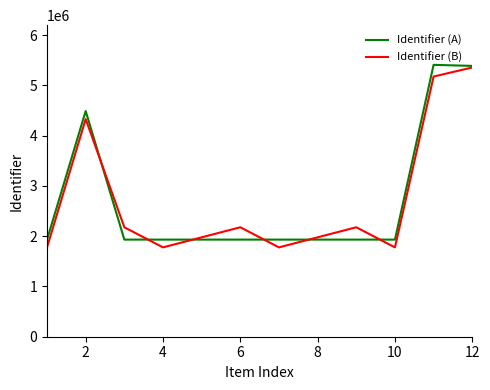

What is the minimum value shown in the chart?

1778087.7